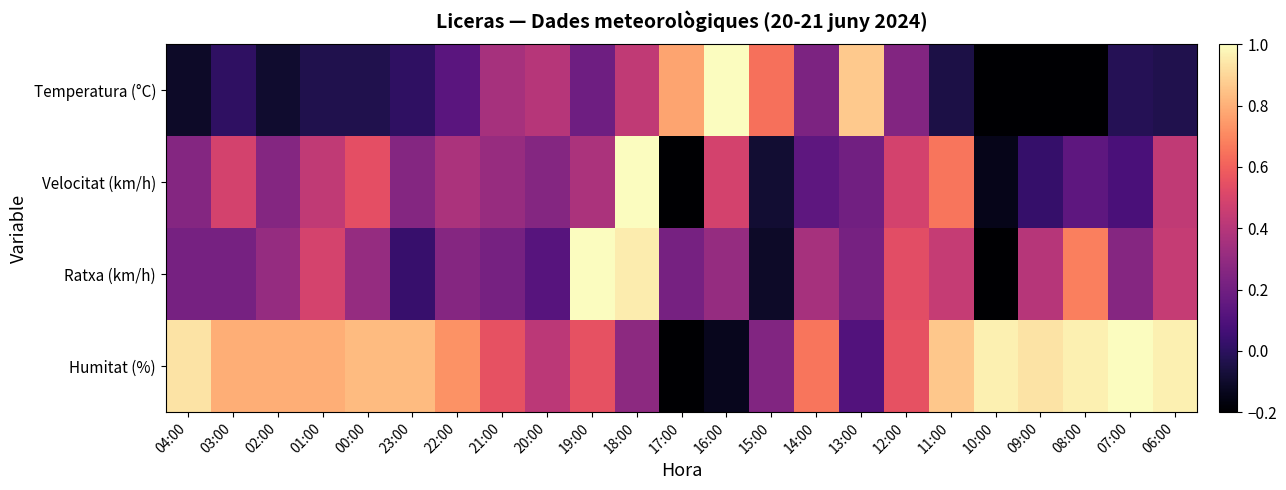

Which series has the widest spread of values?

Temperatura (°C)